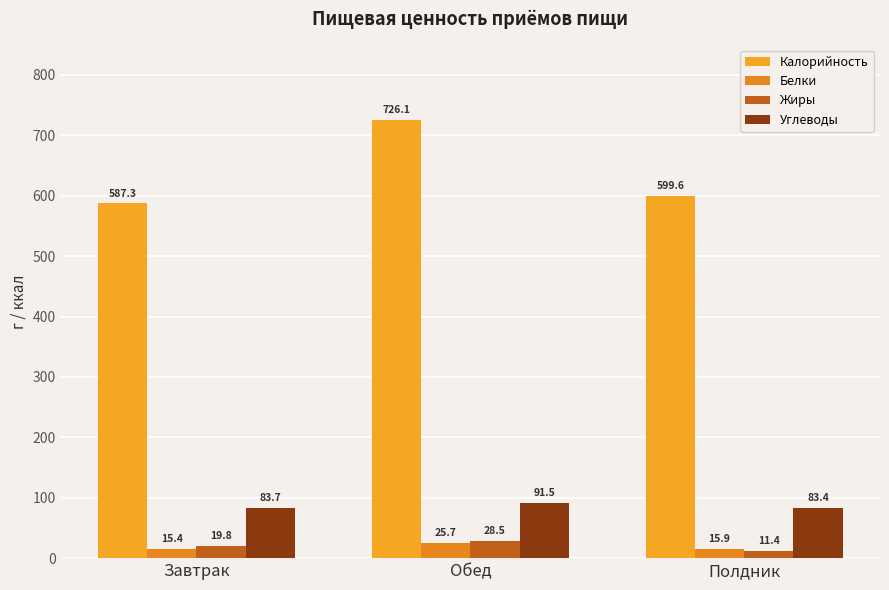

Which series has the largest range (max minus min)?

Калорийность